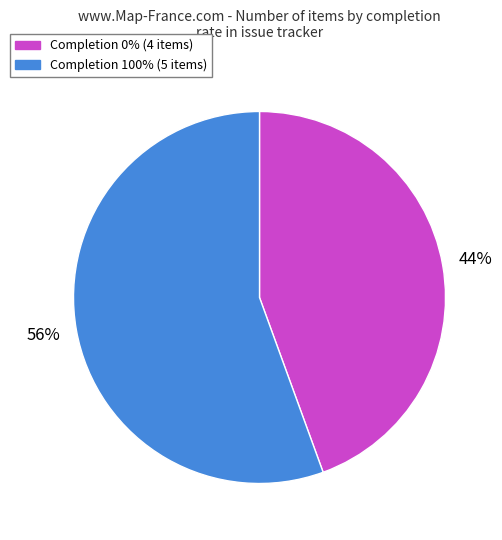

Is there any slice that represents more than half of the pie?

Yes